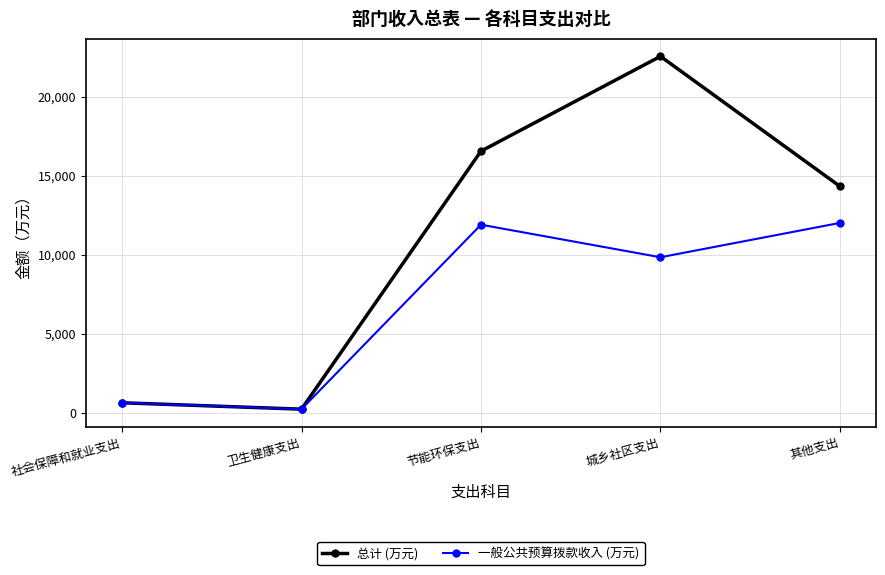

How many data points in 一般公共预算拨款收入 (万元) are less than 9832?

2